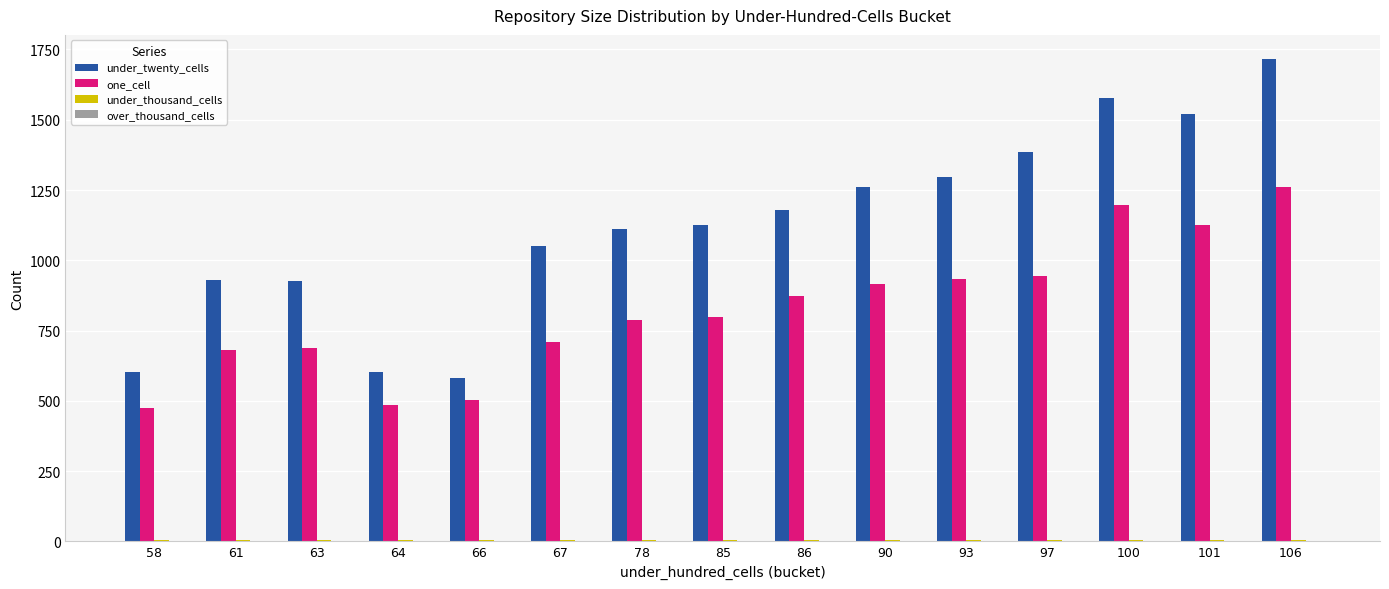

True or false: one_cell has a value of 872 at 86.

True